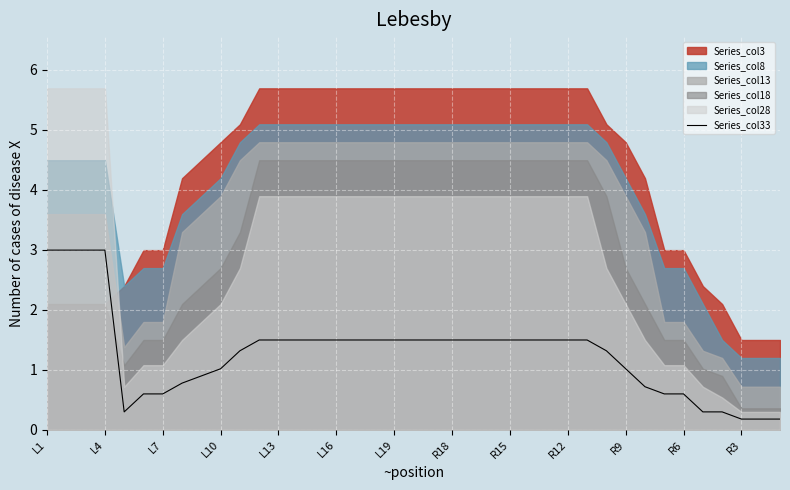

True or false: Series_col33 has a value of 2.6 at R15.

False